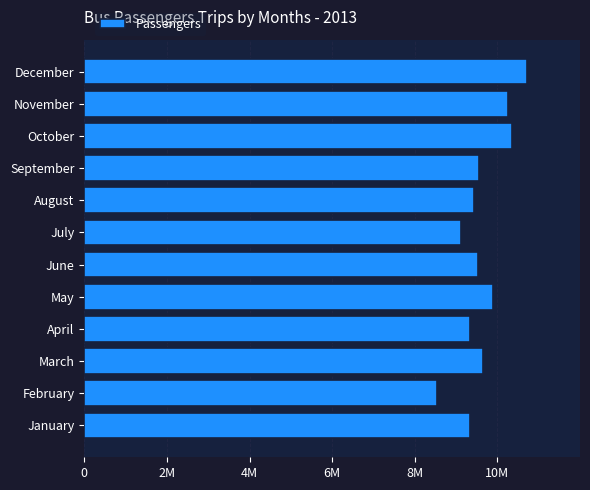

Does the chart contain any negative values?

No